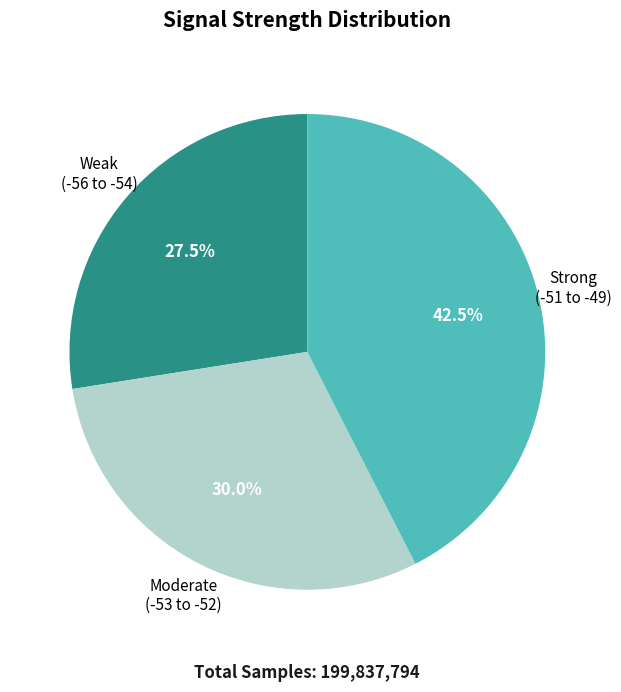

How many slices are in this pie chart?

3